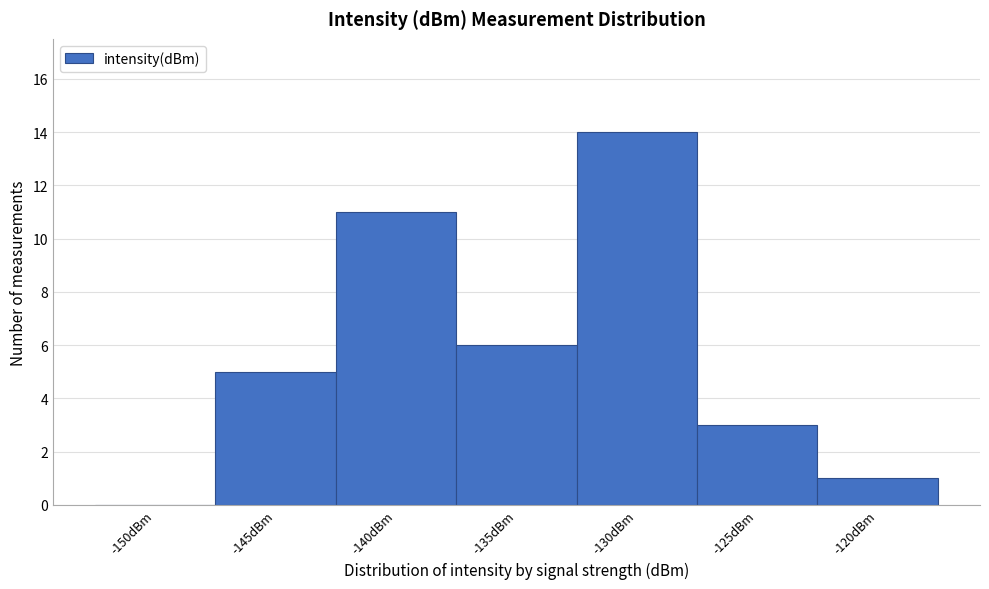

Reading left to right, list all the values displayed in this chart.

-150dBm=0	-145dBm=5	-140dBm=11	-135dBm=6	-130dBm=14	-125dBm=3	-120dBm=1